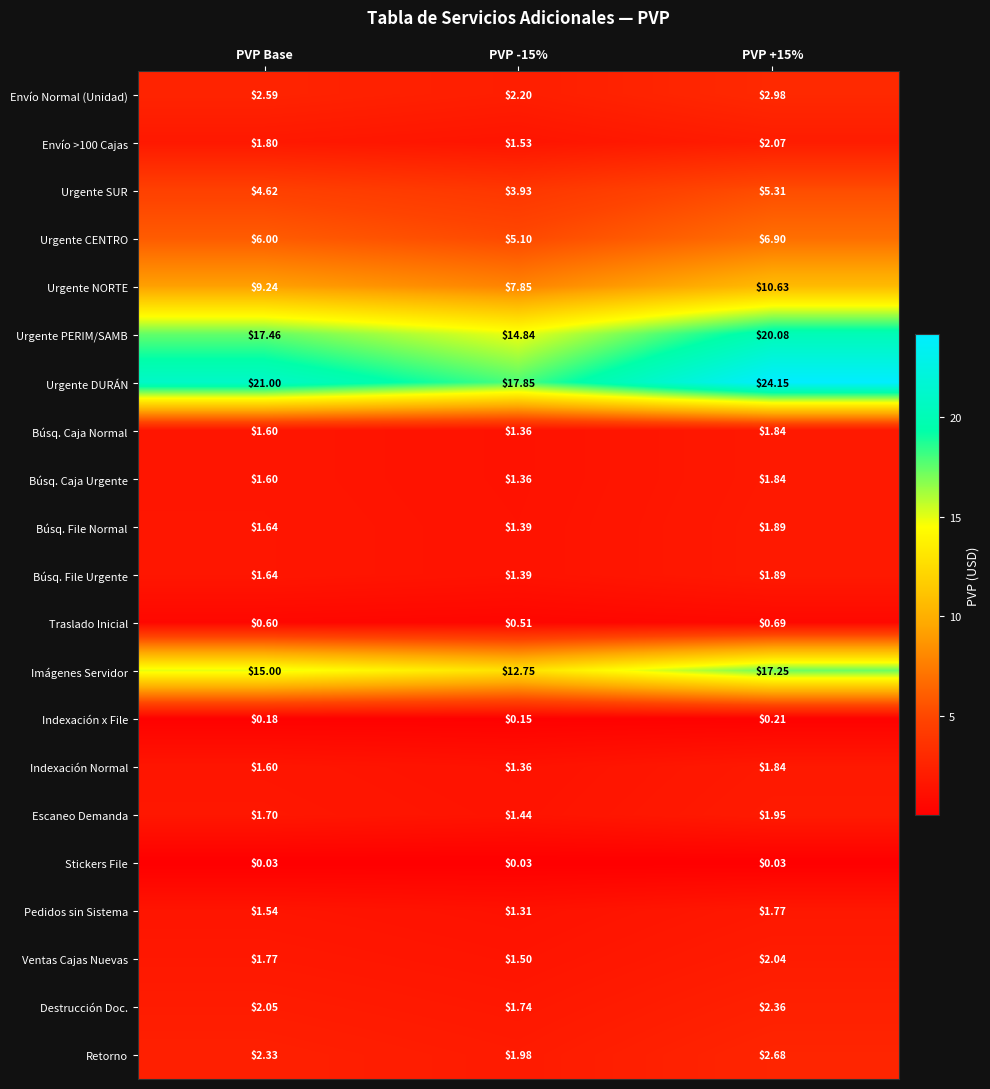

Which series has the widest spread of values?

Urgente DURÁN